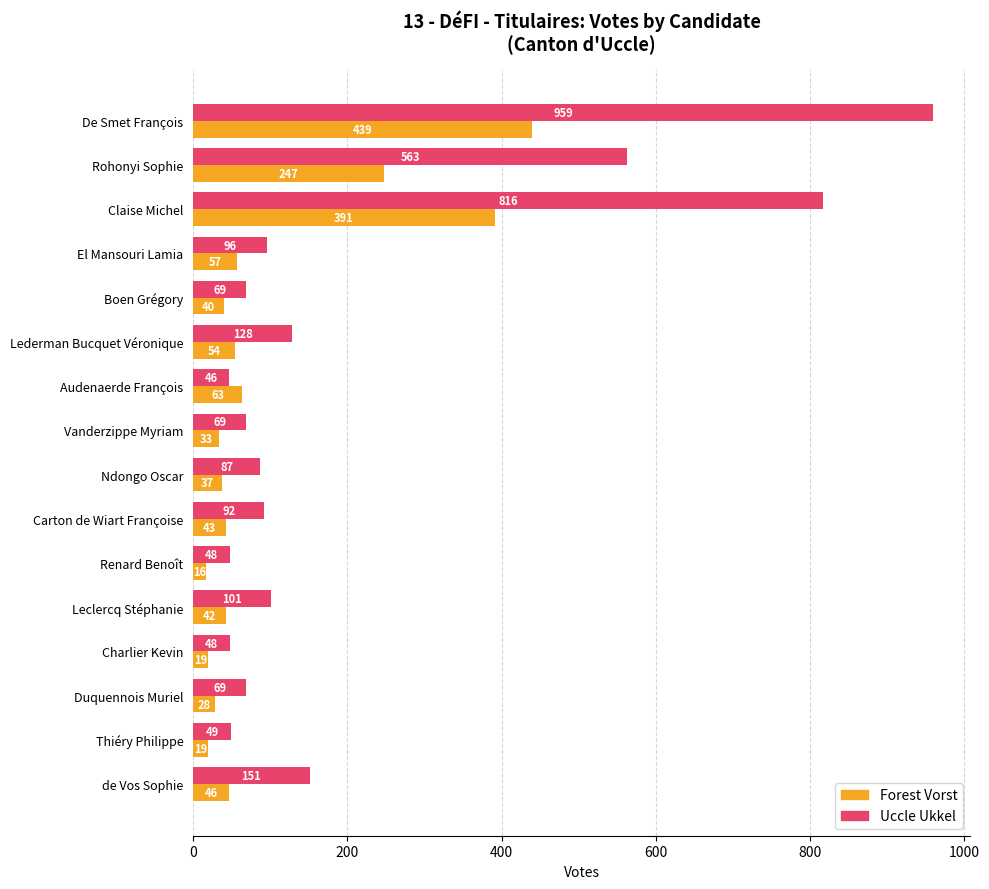

Which series has the widest spread of values?

Uccle Ukkel